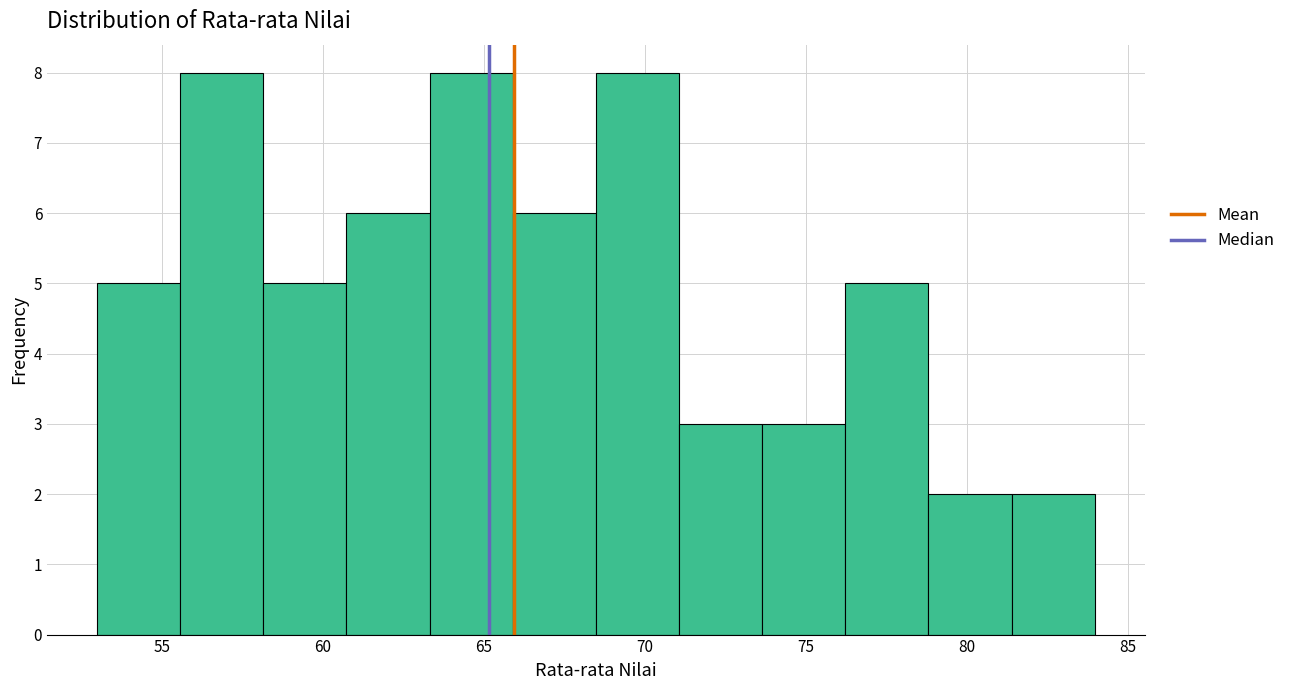

How tall is the bar that spans 53.0 to 55.5 on the x-axis? Neither the bar edges nor the heights are printed on the chart, so give them approximately, as read against the axes.

5